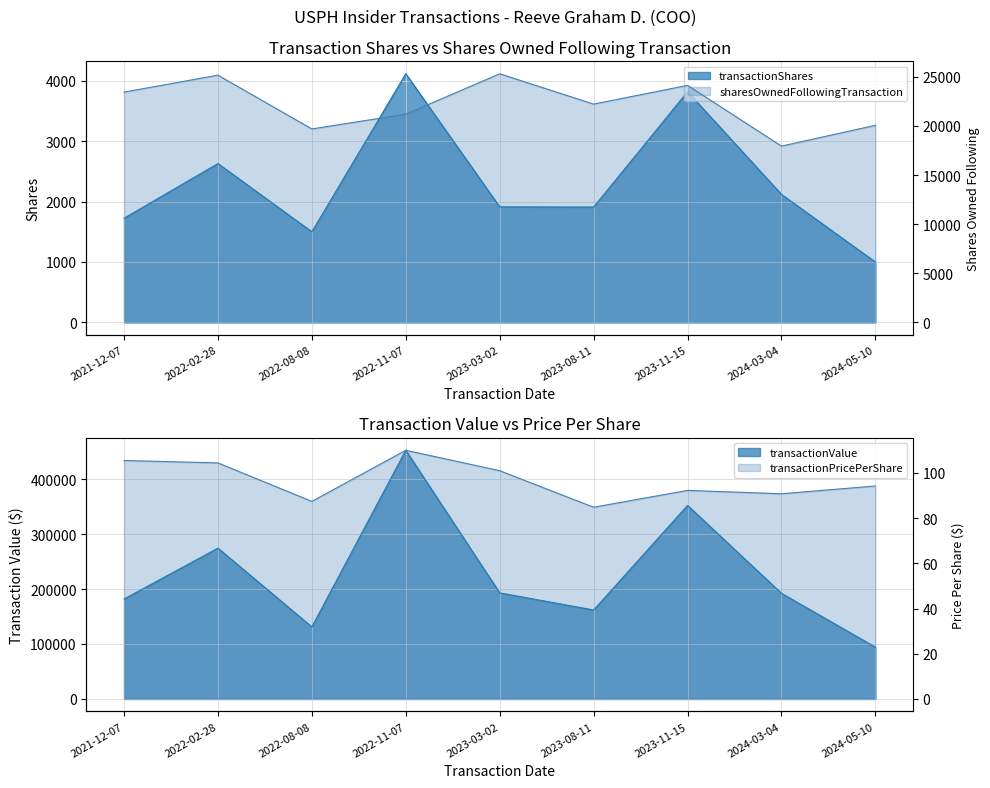

At 2023-11-15, list the series in order from smallest to largest.

transactionPricePerShare, transactionShares, sharesOwnedFollowingTransaction, transactionValue